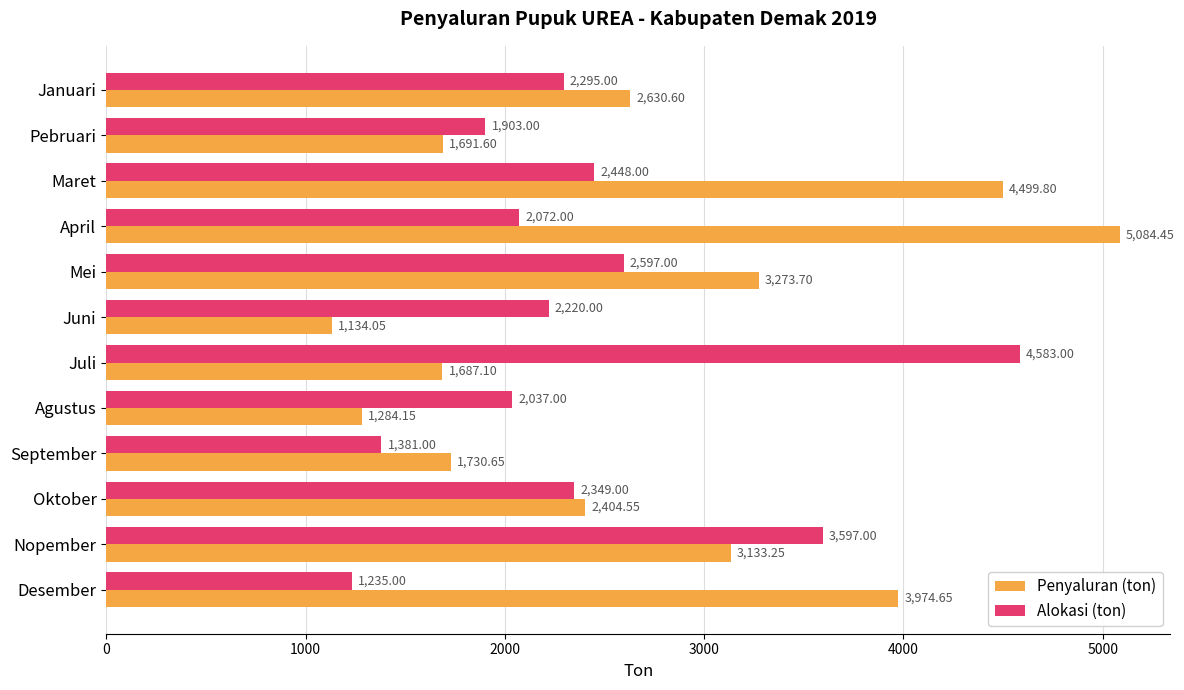

At which label does Alokasi (ton) reach its peak?

Juli